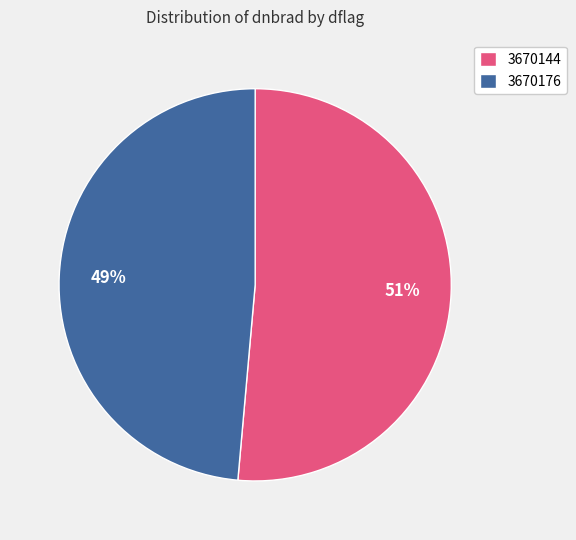

To the nearest percent, what is the combined percentage of 3670144 and 3670176?

100%